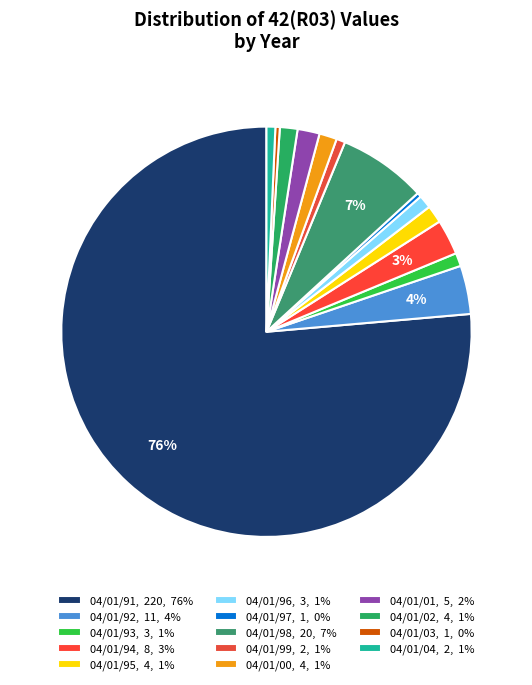

How many slices are in this pie chart?

14